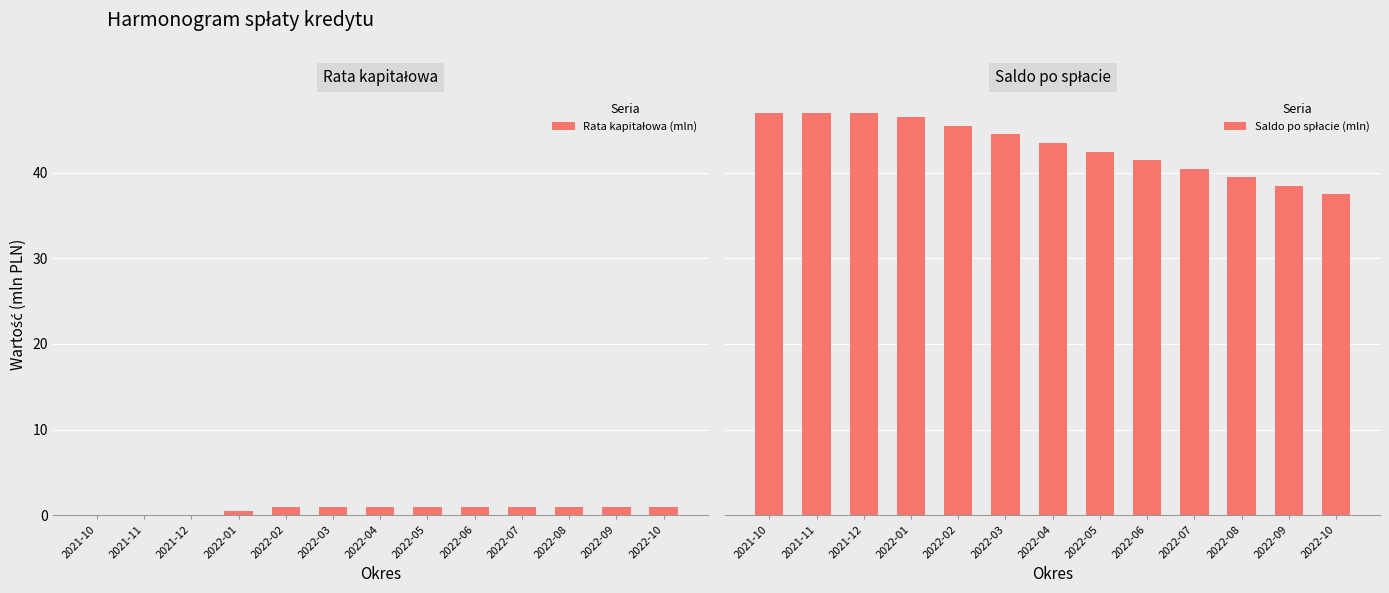

Count the Rata kapitałowa (mln) values in the range 0 to 1.

13